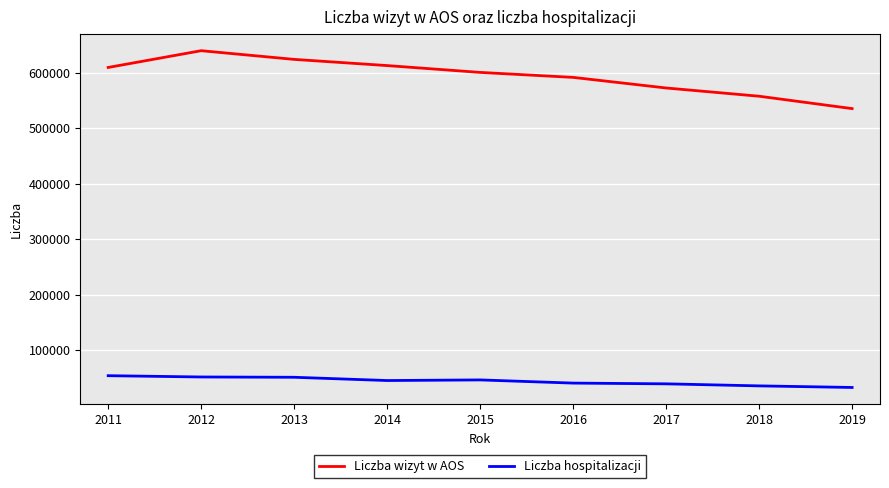

True or false: Liczba hospitalizacji and Liczba wizyt w AOS intersect in this chart.

False